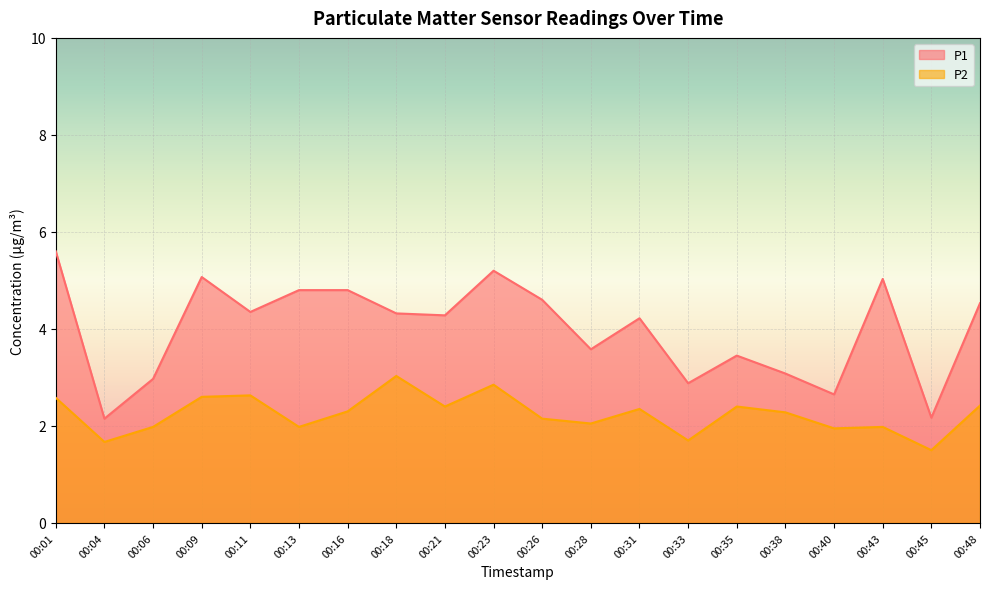

Reading right to left, list all the values displayed in this chart.

P1: 4.5	2.2	5.0	2.6	3.1	3.5	2.9	4.2	3.6	4.6	5.2	4.3	4.3	4.8	4.8	4.3	5.1	3.0	2.1	5.6
P2: 2.4	1.5	2.0	1.9	2.3	2.4	1.7	2.4	2.0	2.1	2.9	2.4	3.0	2.3	2.0	2.6	2.6	2.0	1.7	2.6